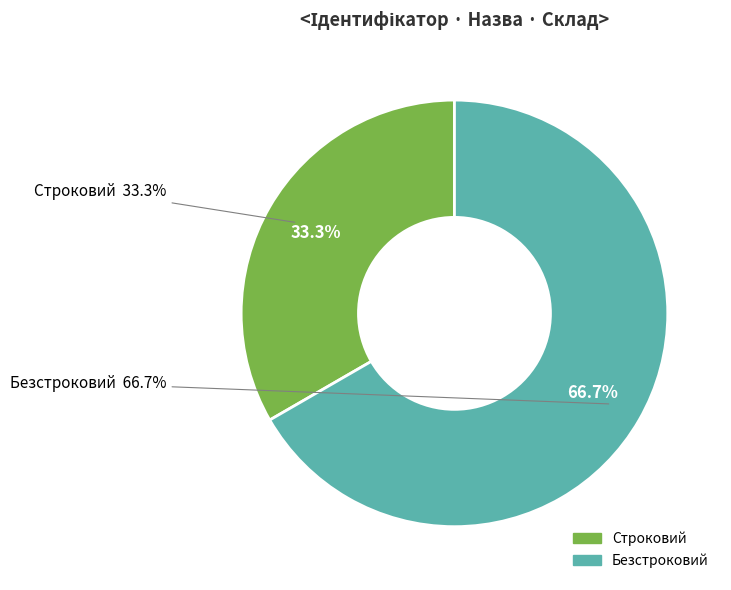

To the nearest percent, what is the difference between the largest and smallest slice percentages?

33%